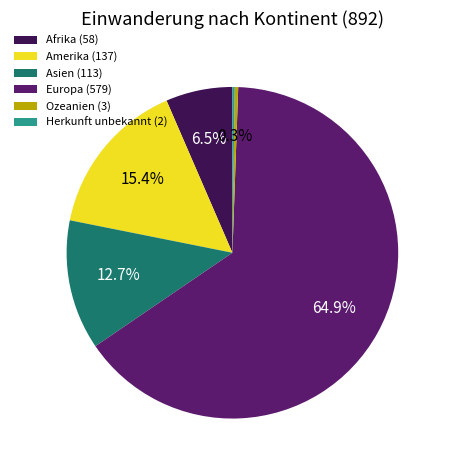

Which has a higher value, Ozeanien (3) or Amerika (137)?

Amerika (137)